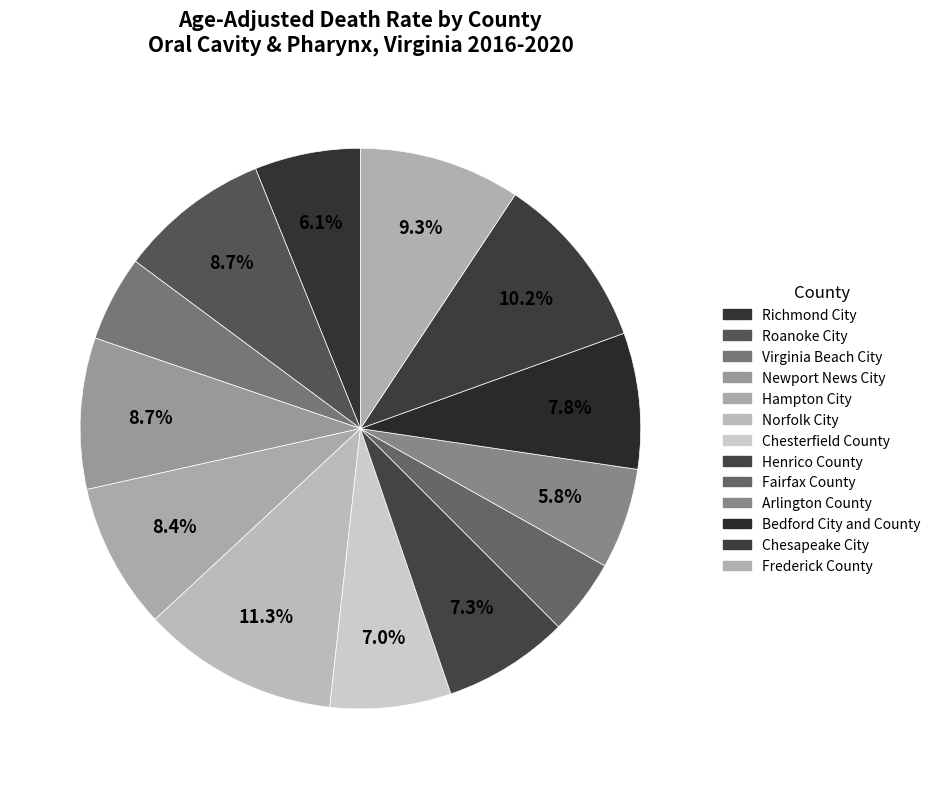

Count the number of slices in the pie.

13